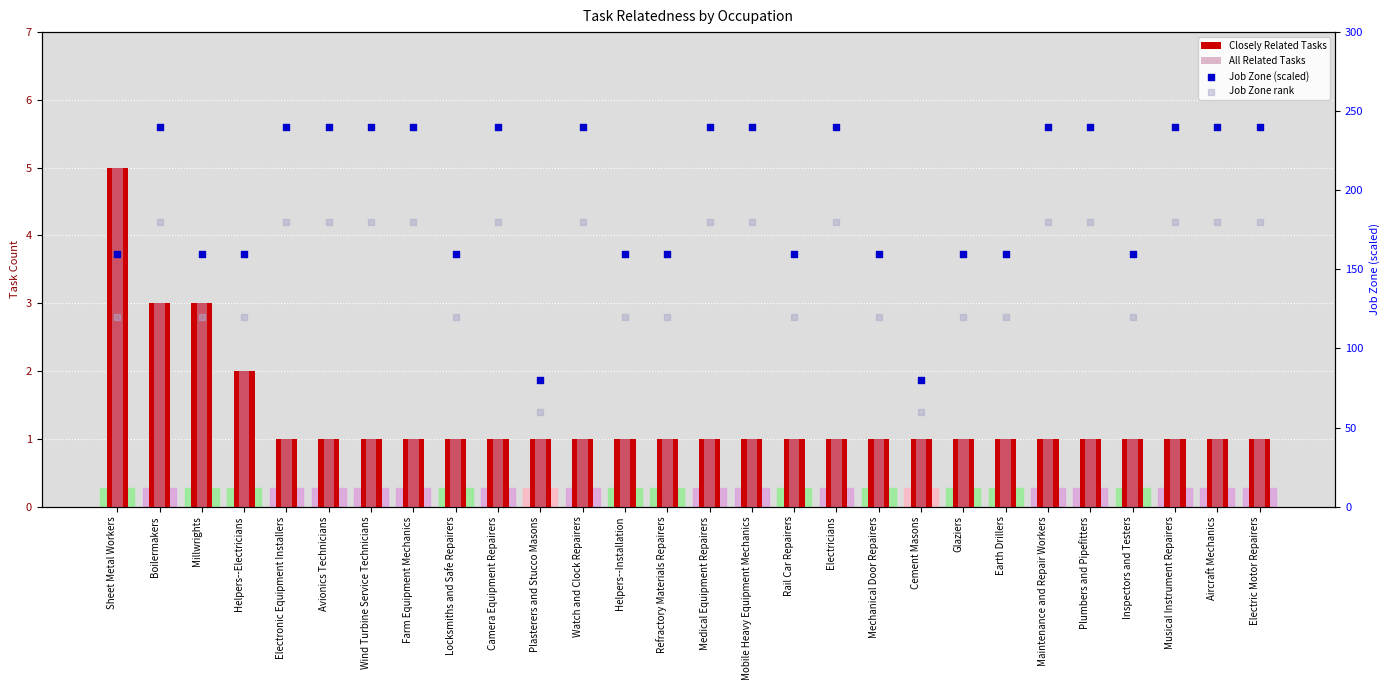

Which series reaches the minimum Y coordinate?

Closely Related Tasks